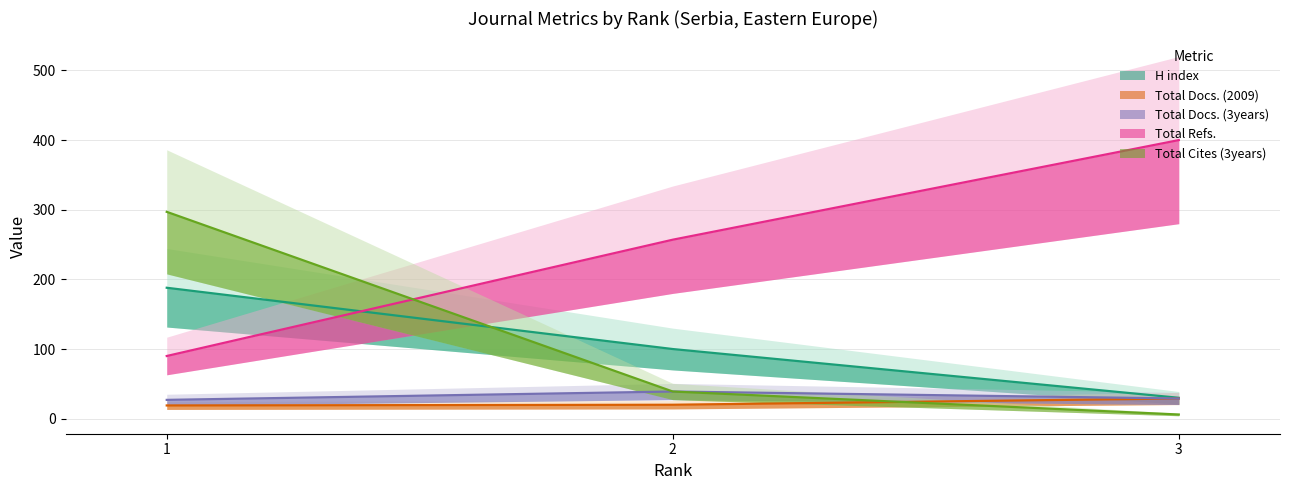

What is the difference between the Total Docs. (3years) values at 2 and 3?

10